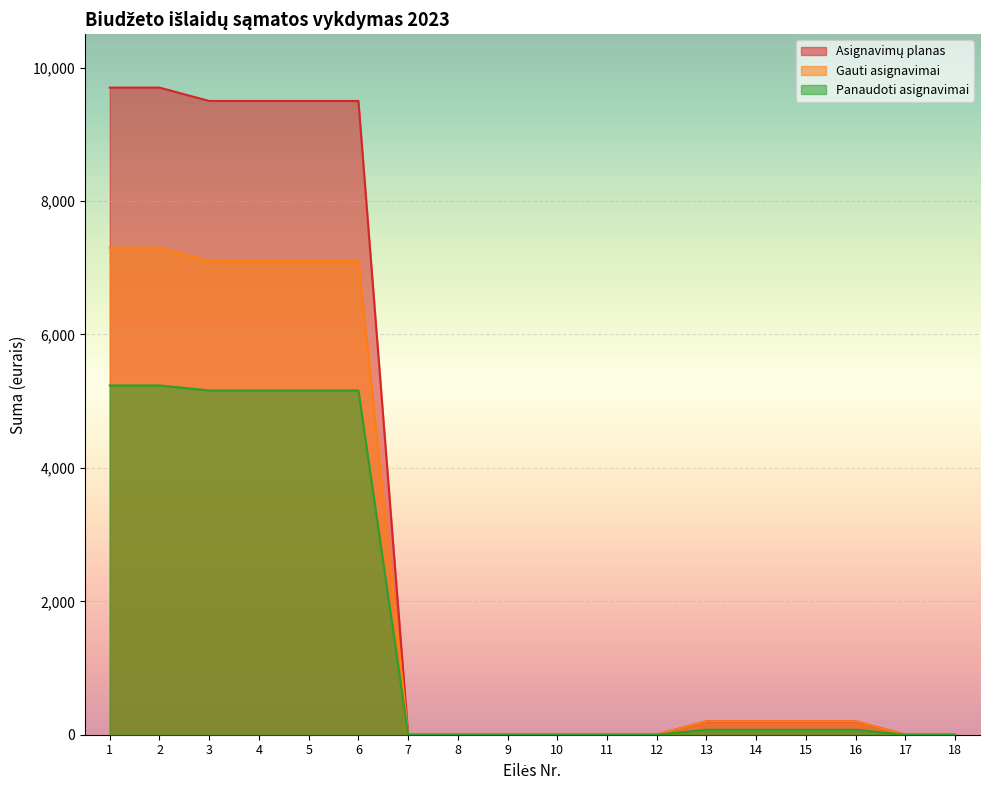

How many data points does each series have?

18